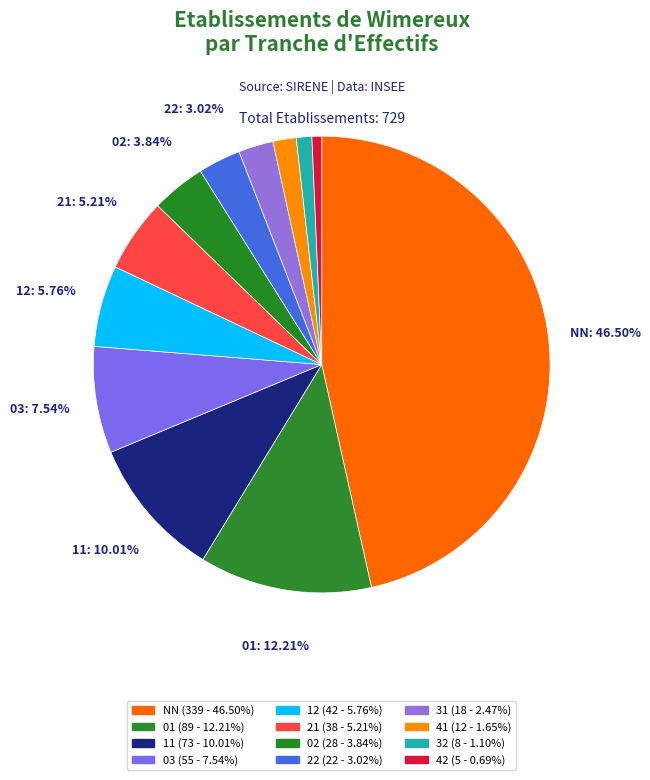

To the nearest percent, what is the difference between the largest and smallest slice percentages?

46%